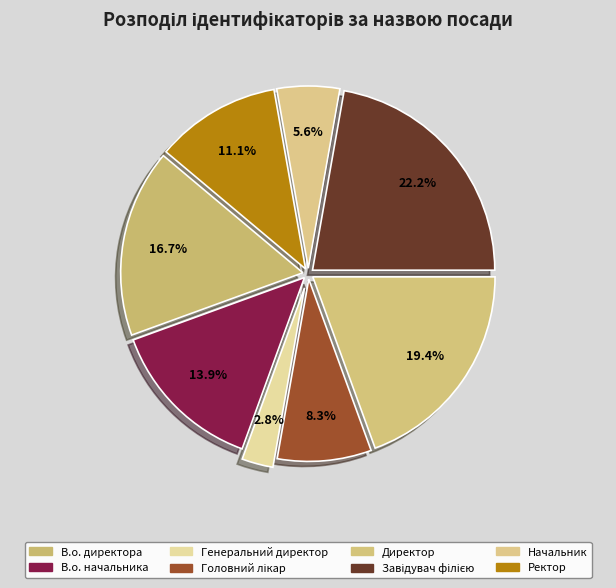

What is the largest slice in the pie chart?

Завідувач філією